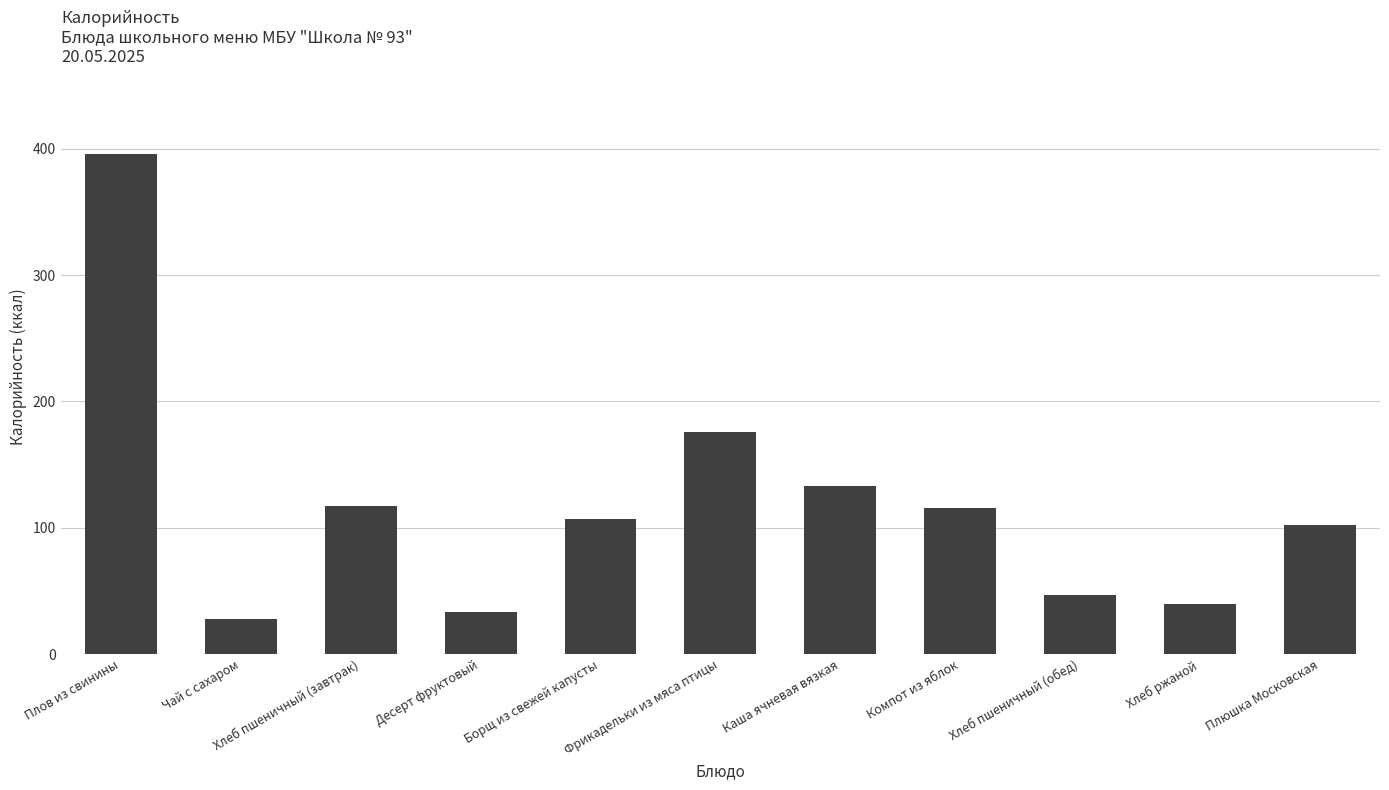

The value at Хлеб пшеничный (завтрак) is 205.1. True or false?

False